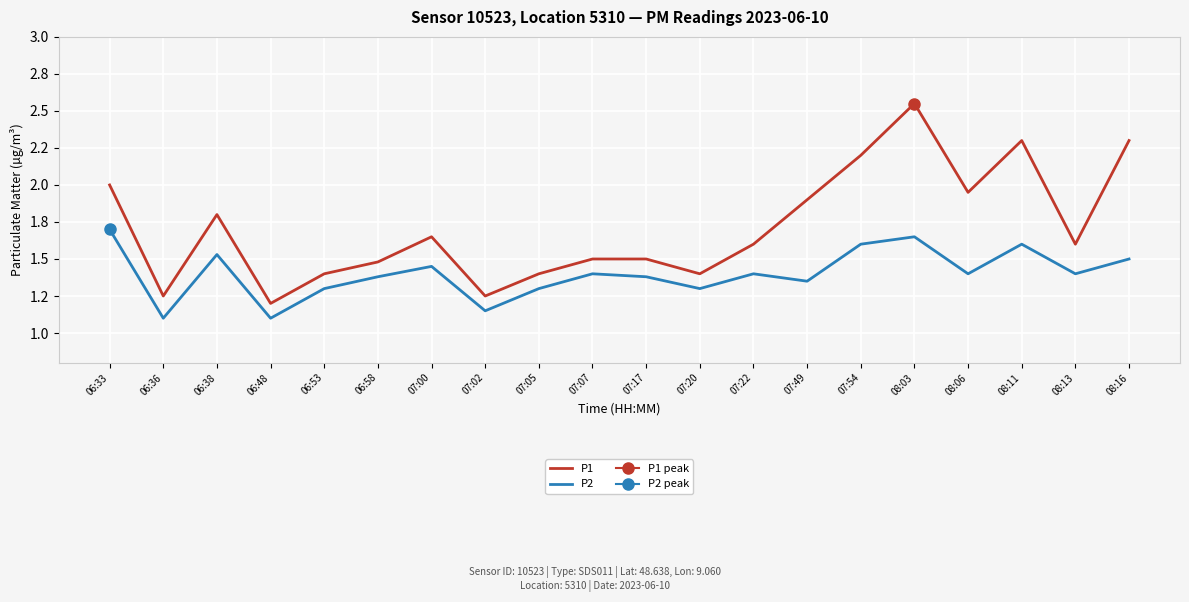

What is the difference between the P2 values at 08:06 and 08:11?

0.2